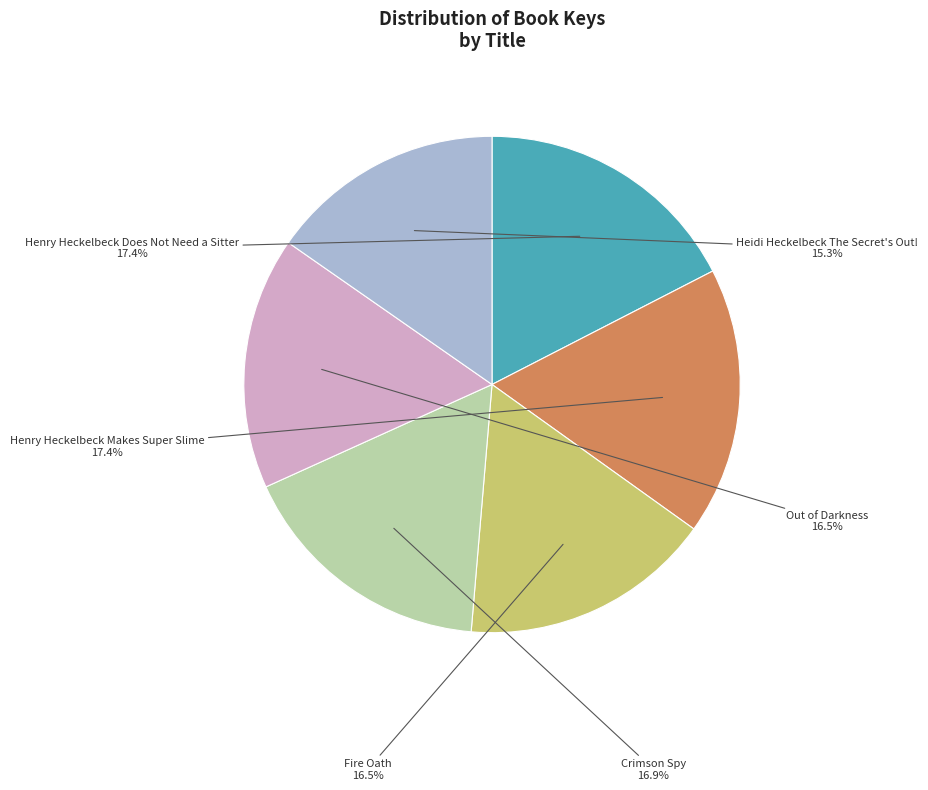

Is there any slice that represents more than half of the pie?

No